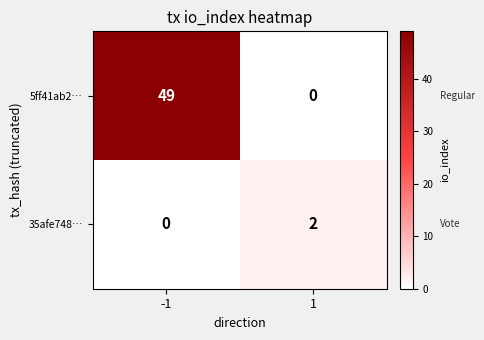

Is the value of 35afe748… at 1 greater than the value of 5ff41ab2… at -1?

No